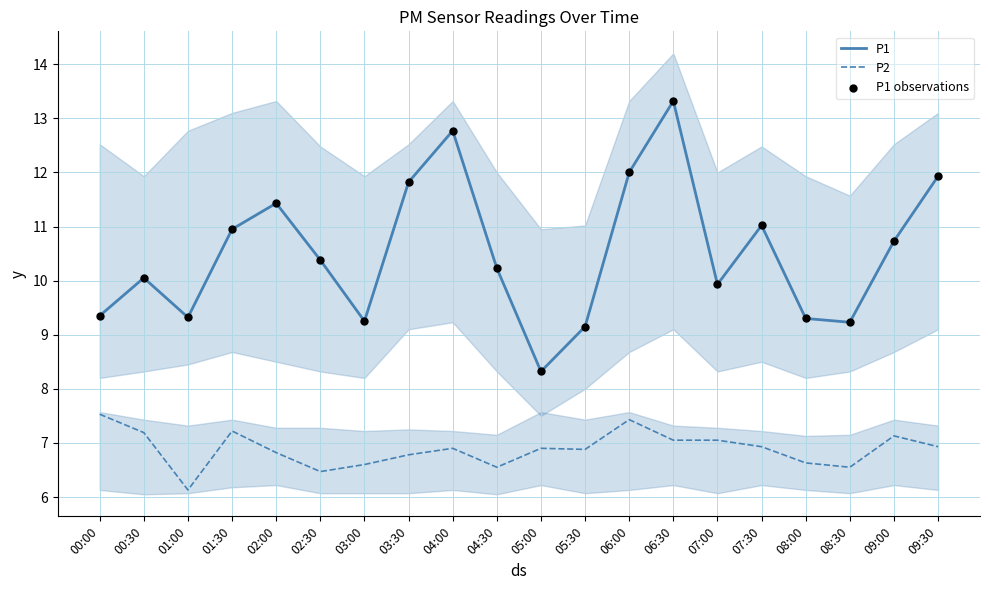

At how many categories does at least one series exceed 6?

20